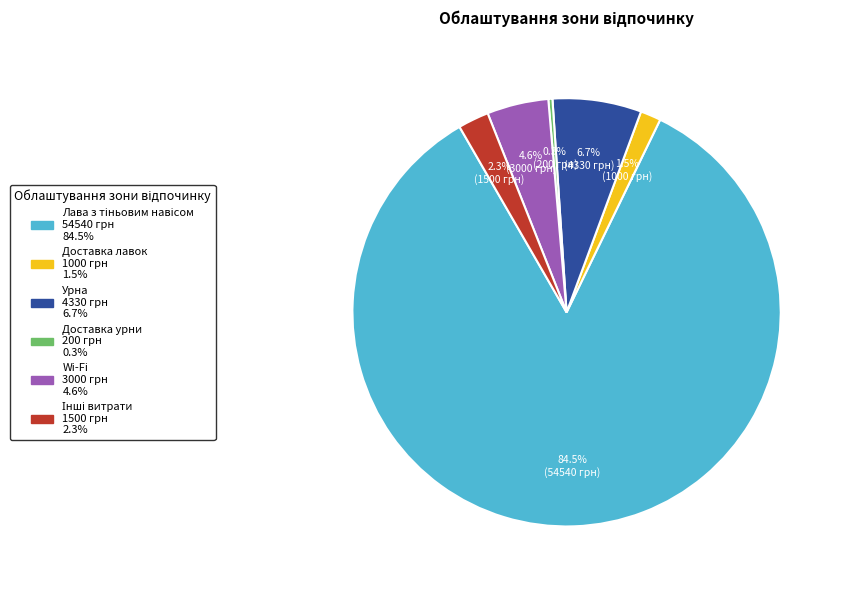

What is the smallest slice in the pie chart?

Доставка урни